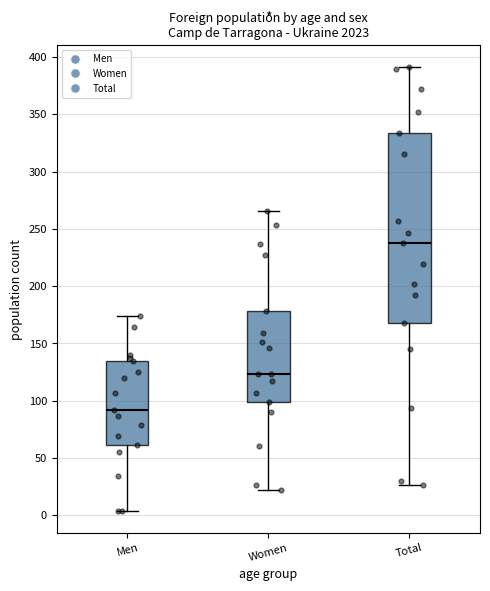

Reading left to right, read every box against the y-axis: the position of its median line, the range the box covers, and the ends of its whiskers. The values are not printed on the chart, so give them approximately, as read against the axis.

Men: median 90, box 60 to 135, whiskers 5 to 175
Women: median 125, box 100 to 180, whiskers 20 to 265
Total: median 240, box 170 to 335, whiskers 25 to 390